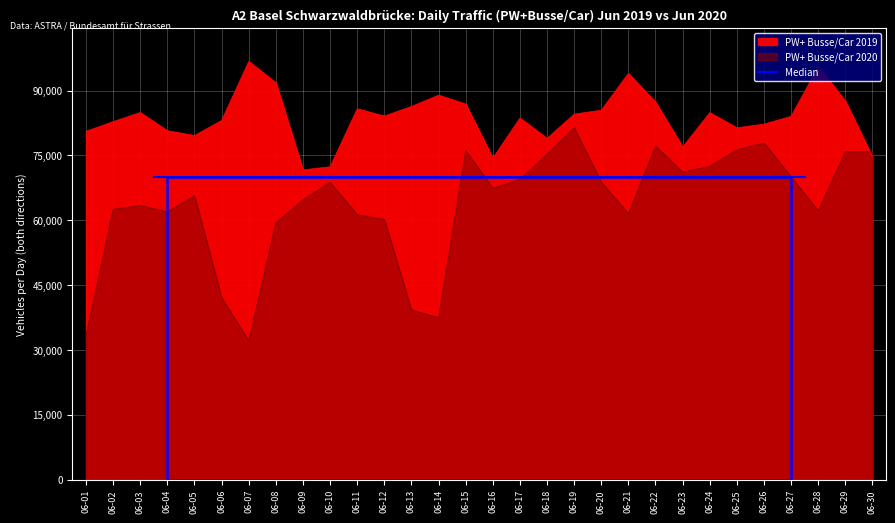

At 06-03, list the series in order from smallest to largest.

PW+ Busse/Car 2020, PW+ Busse/Car 2019